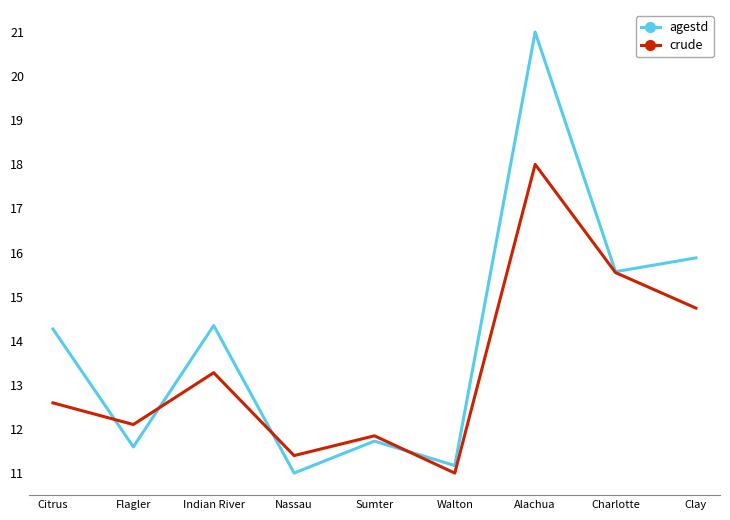

Is the value of agestd at Clay greater than the value of crude at Charlotte?

Yes